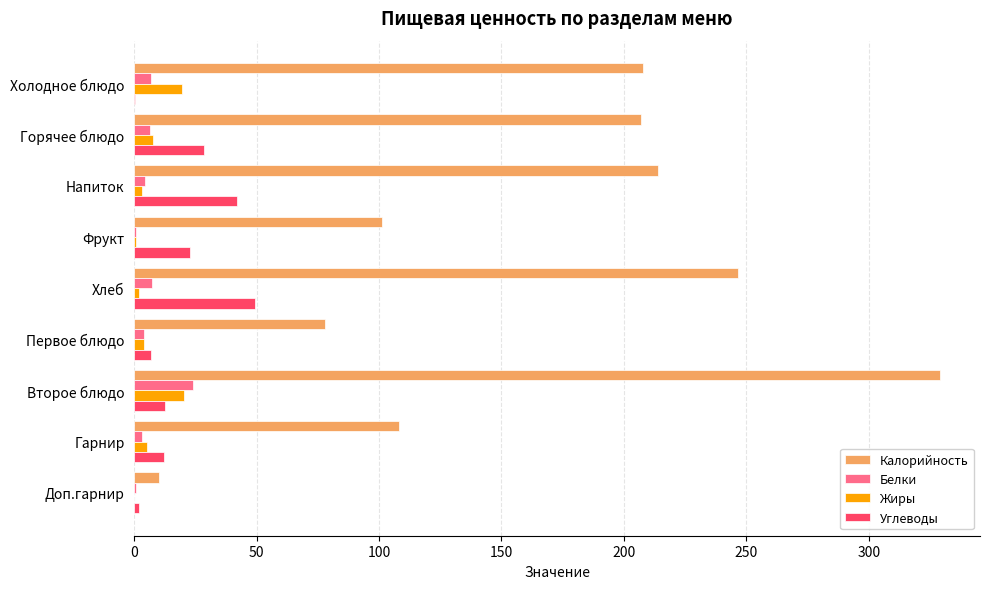

Count the number of data series in this chart.

4